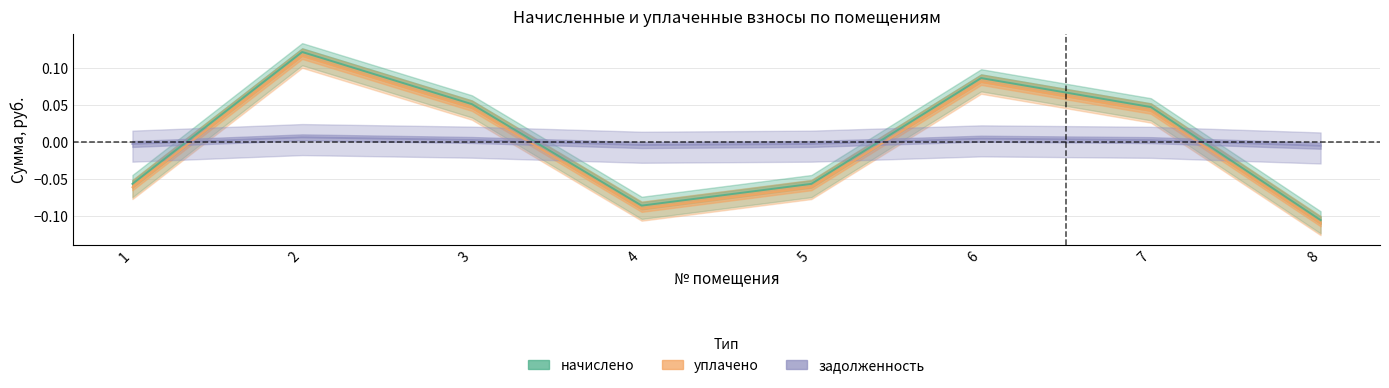

Which has a higher value, 4 or 3?

3